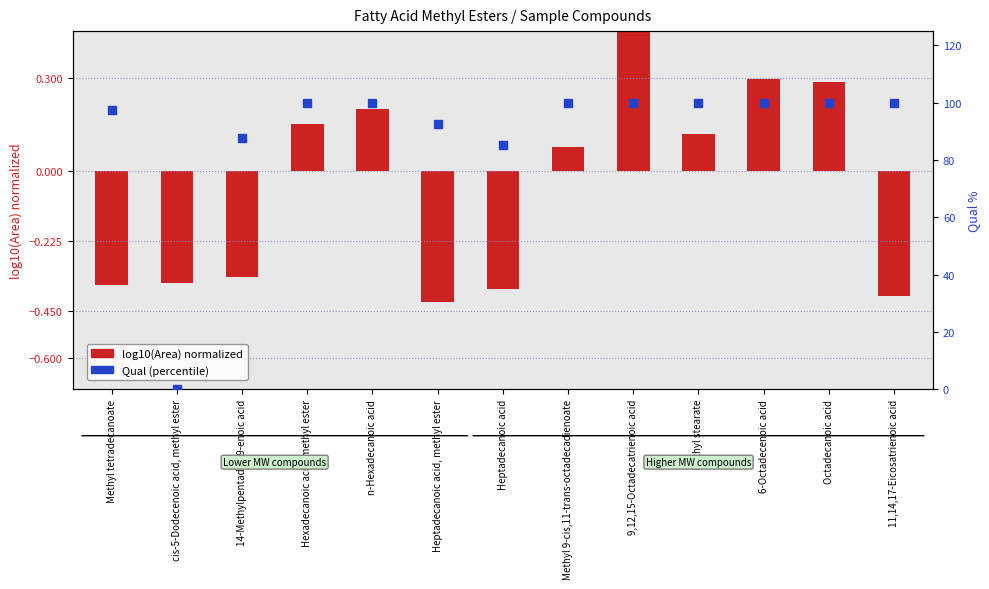

What is the ratio of the value at Heptadecanoic acid to the value at Methyl stearate?

0.9